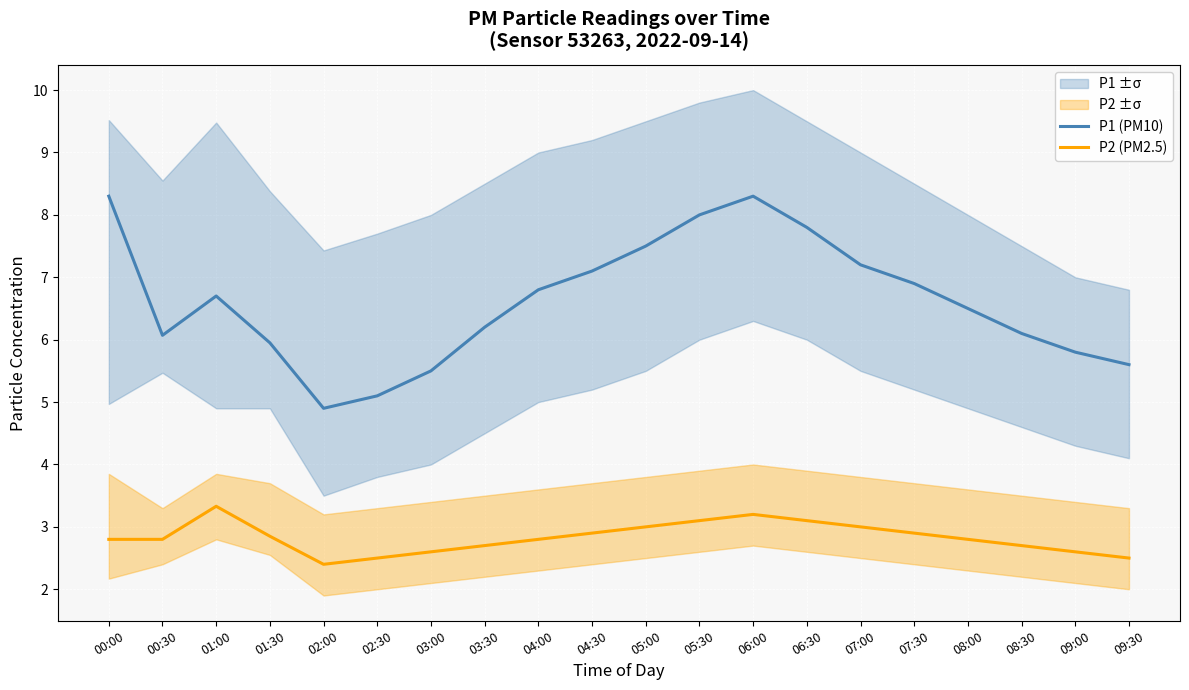

Is the value of P1 (PM10) at 07:30 greater than the value of P2 (PM2.5) at 04:00?

Yes